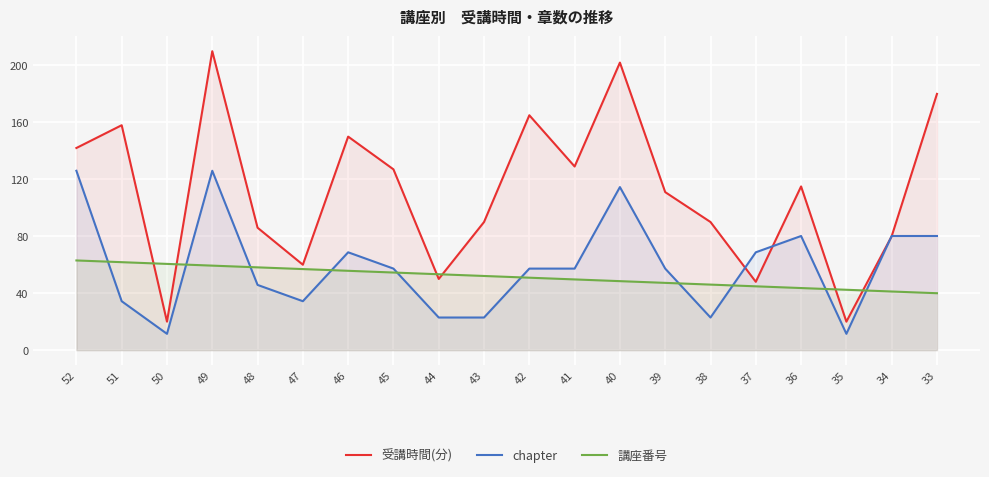

Reading right to left, what are all the values shown in this chart?

受講時間(分): 33=180.0	34=80.0	35=20.0	36=115.0	37=48.0	38=90.0	39=111.0	40=202.0	41=129.0	42=165.0	43=90.0	44=50.0	45=127.0	46=150.0	47=60.0	48=86.0	49=210.0	50=20.0	51=158.0	52=142.0
chapter: 33=80.2	34=80.2	35=11.5	36=80.2	37=68.7	38=22.9	39=57.3	40=114.5	41=57.3	42=57.3	43=22.9	44=22.9	45=57.3	46=68.7	47=34.4	48=45.8	49=126.0	50=11.5	51=34.4	52=126.0
講座番号: 33=40.0	34=41.2	35=42.4	36=43.6	37=44.8	38=46.0	39=47.2	40=48.5	41=49.7	42=50.9	43=52.1	44=53.3	45=54.5	46=55.7	47=56.9	48=58.2	49=59.4	50=60.6	51=61.8	52=63.0